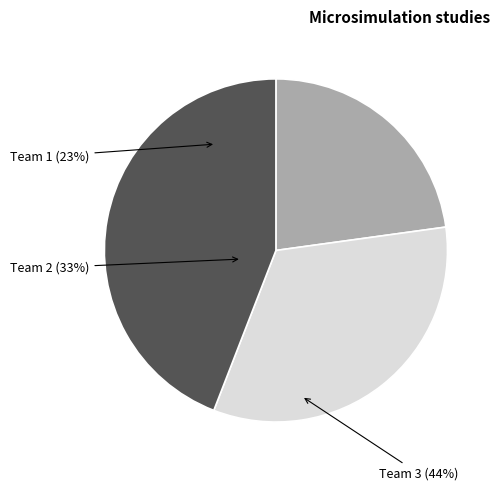

What is the change in value from Team 2 to Team 3?

+86.3